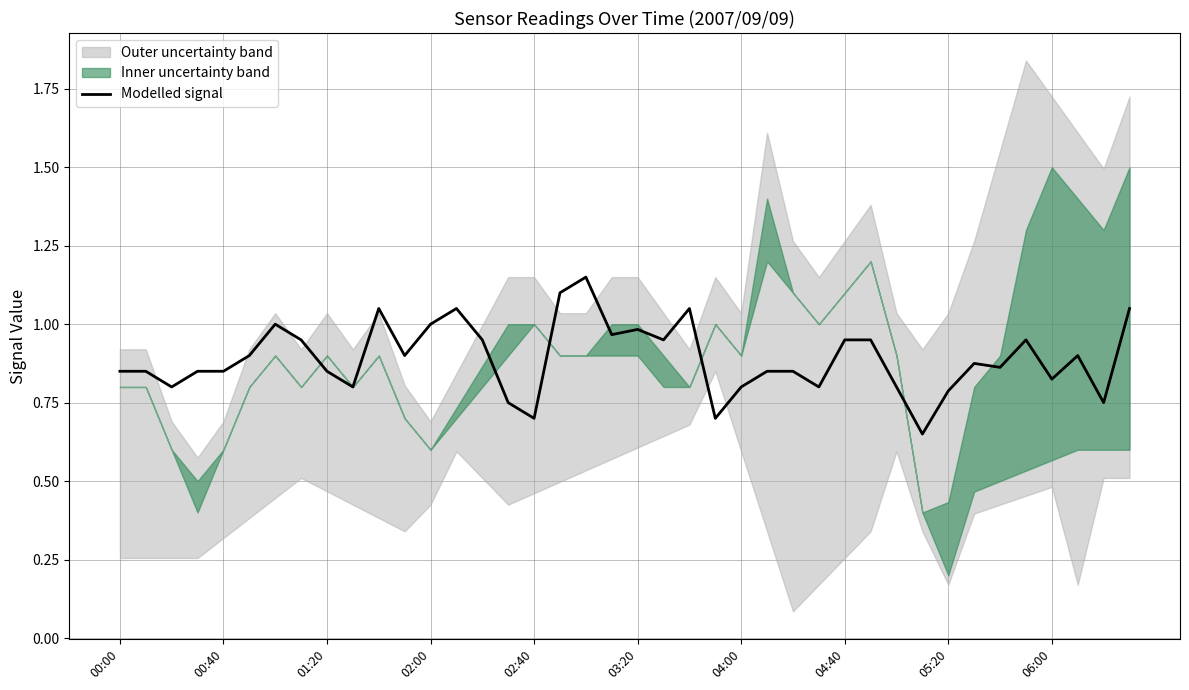

What is the average value?

0.9